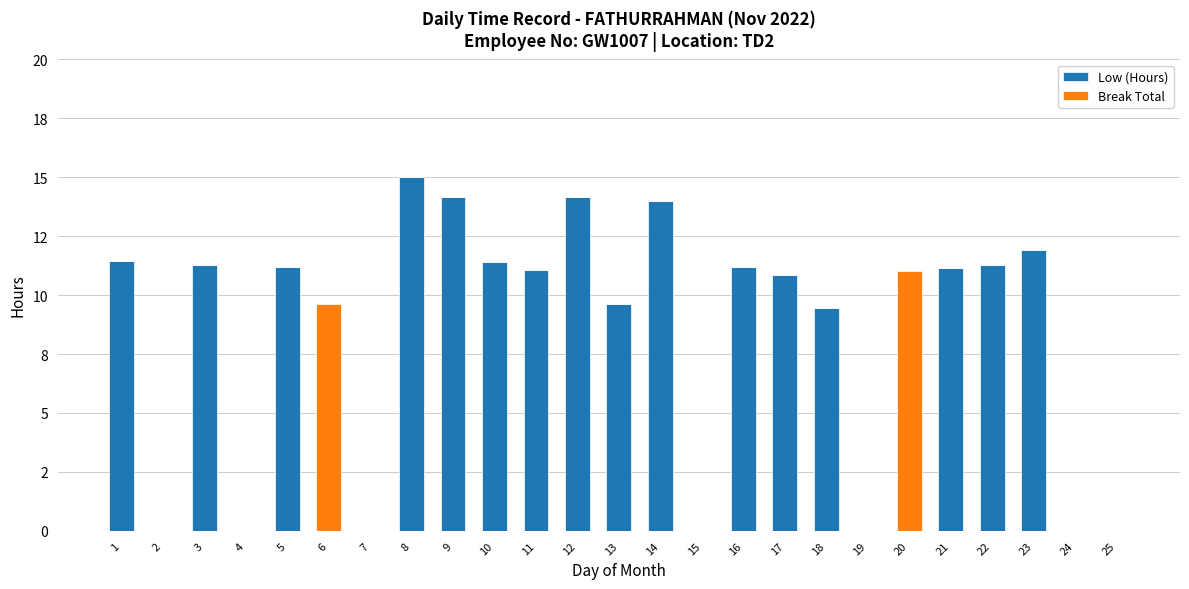

What are all the series names shown in the legend?

Low (Hours), Break Total